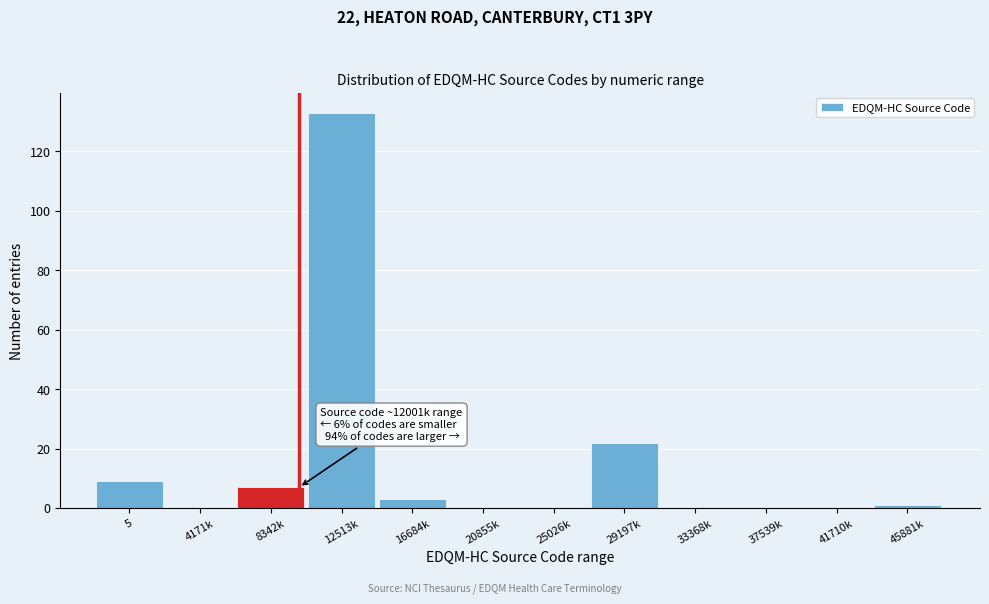

Reading left to right, transcribe all the data shown in this chart.

5=9	4171k=0	8342k=7	12513k=133	16684k=3	20855k=0	25026k=0	29197k=22	33368k=0	37539k=0	41710k=0	45881k=1